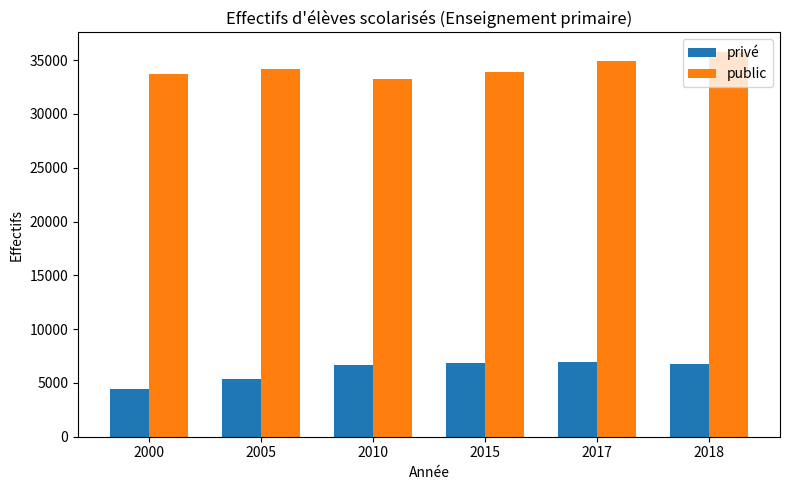

What is the difference between the highest and lowest values at 2018?

29062